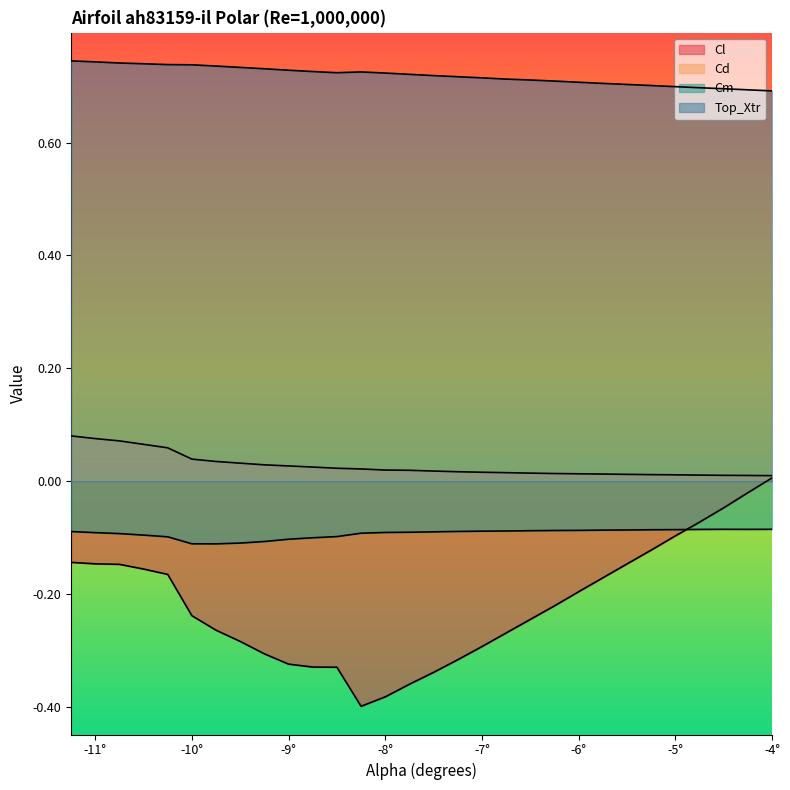

What is the total value across all series at -11°?

0.6